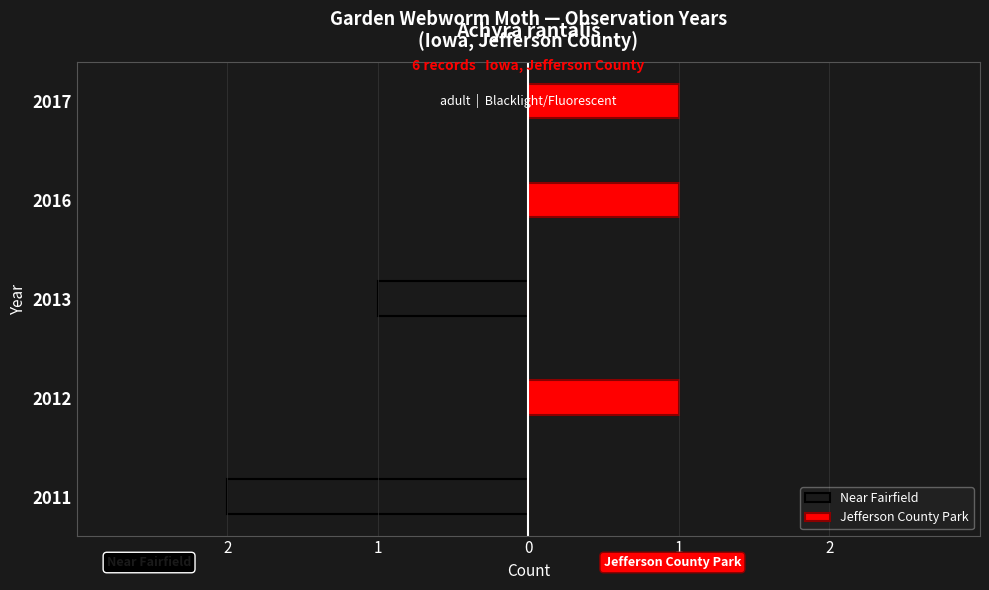

The value of Jefferson County Park at 2011 is 0. True or false?

False